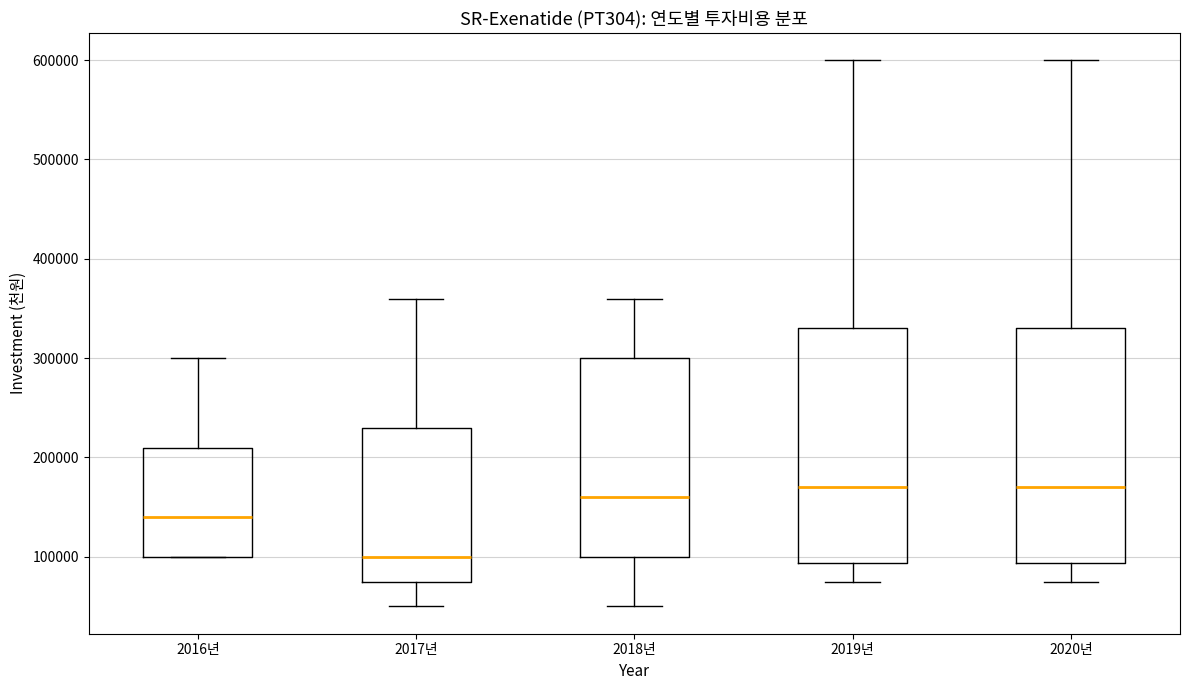

Which box has the lowest median line?

2017년